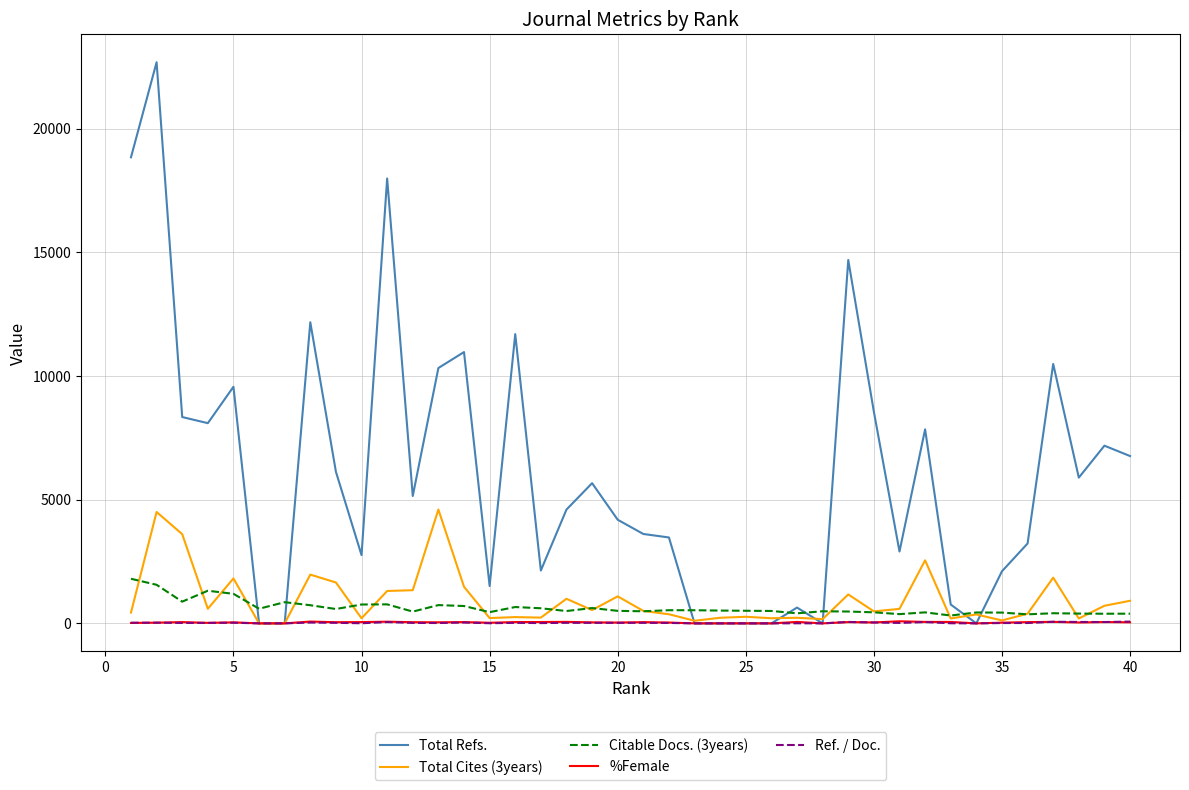

Which series has the largest total across all categories?

Total Refs.